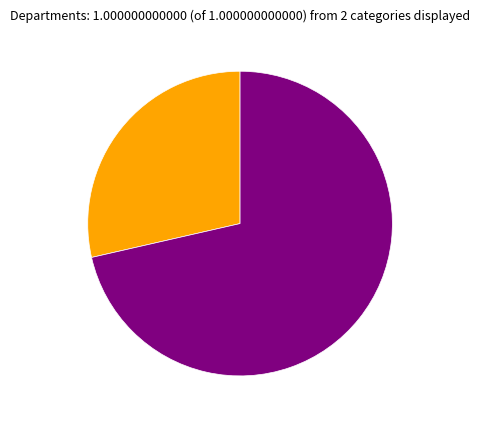

Does any single category account for the majority?

Yes